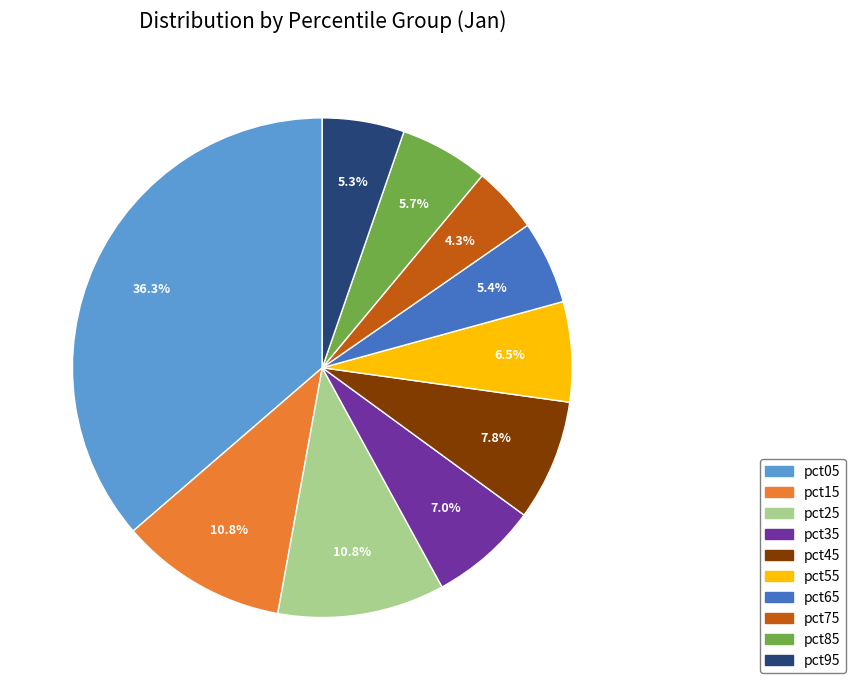

What percentage is the pct45 slice, to the nearest percent?

8%